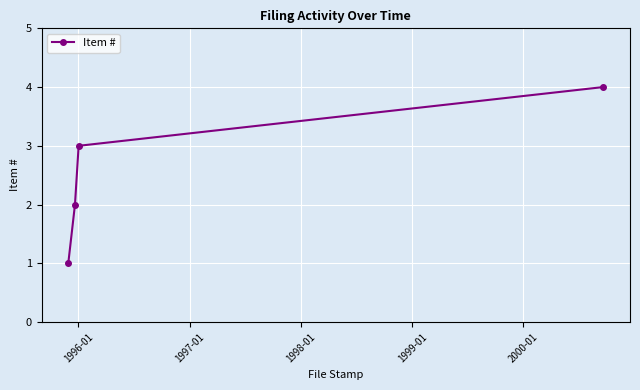

What is the value of the 2nd point from the left?

2